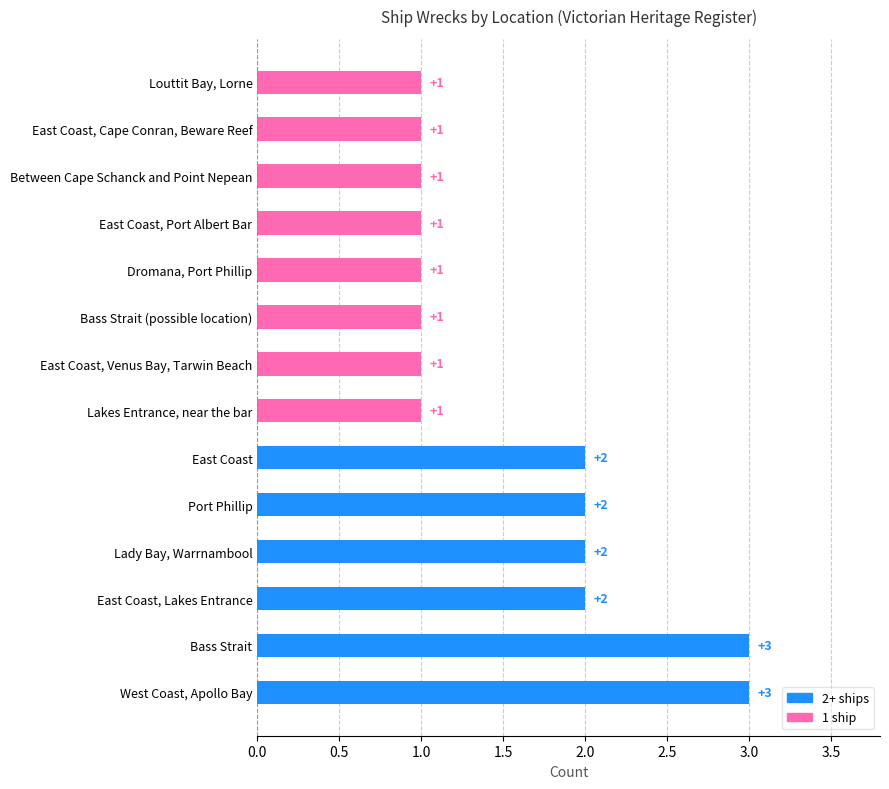

What is the greatest value displayed?

3